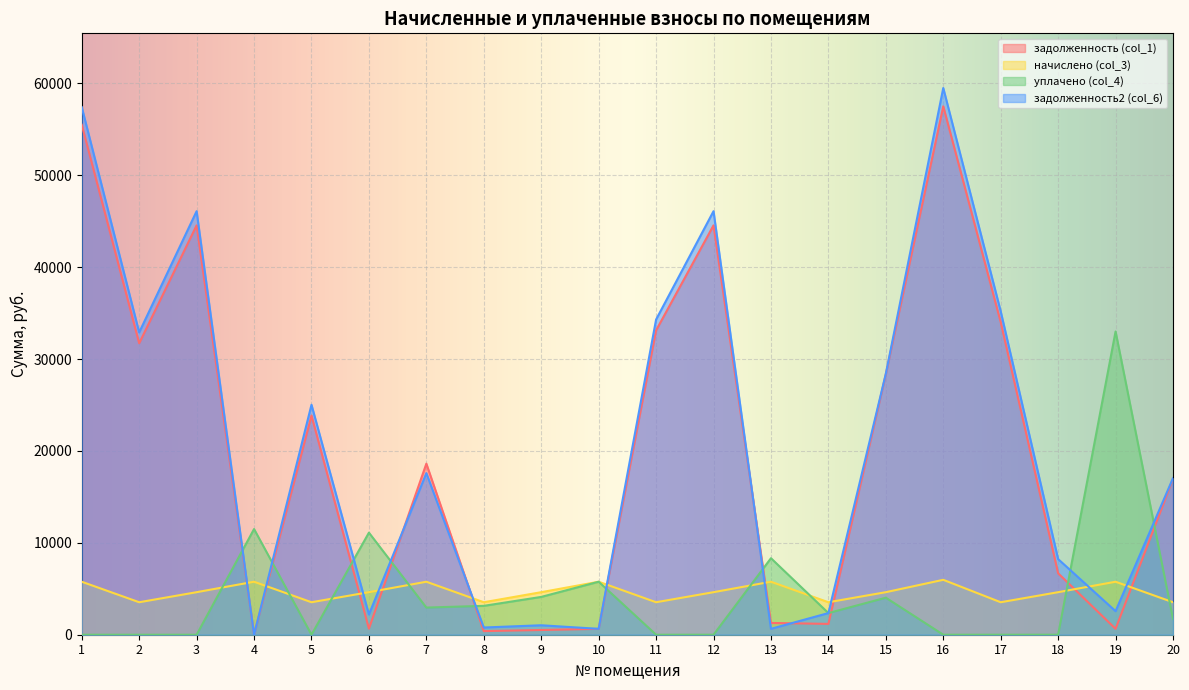

At how many categories does at least one series exceed 16603?

12